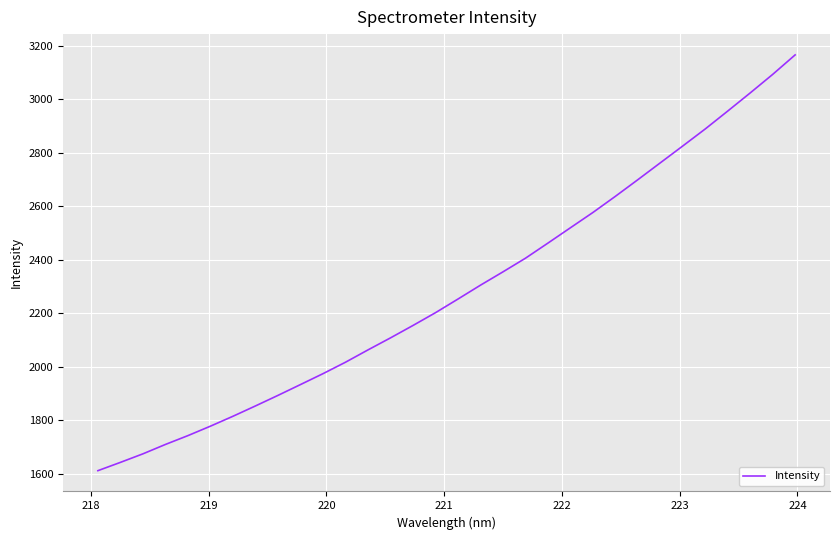

What is the maximum value shown in the chart?

3166.0